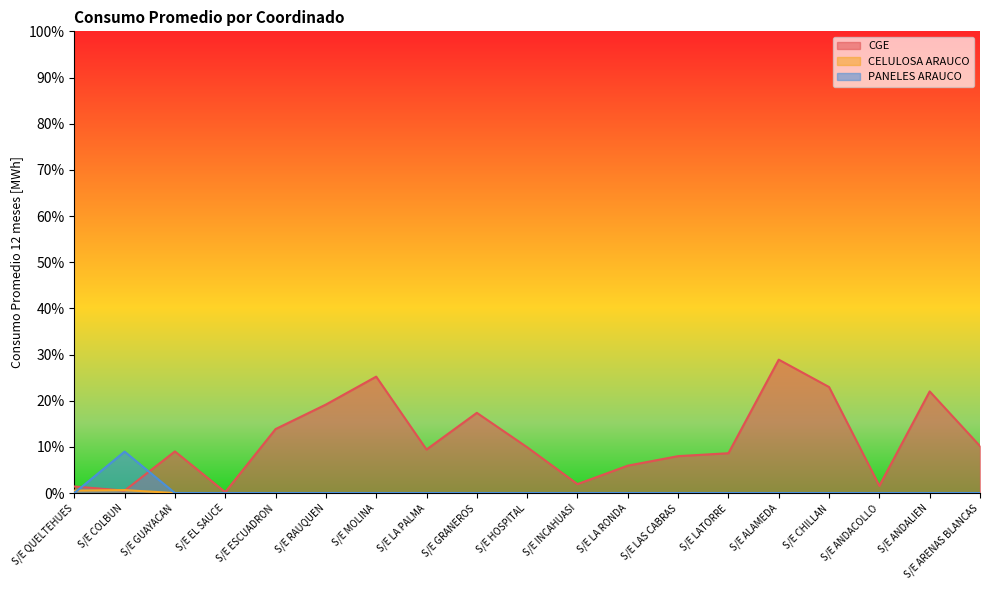

What is the difference between the highest and lowest values at S/E ARENAS BLANCAS?

10.2